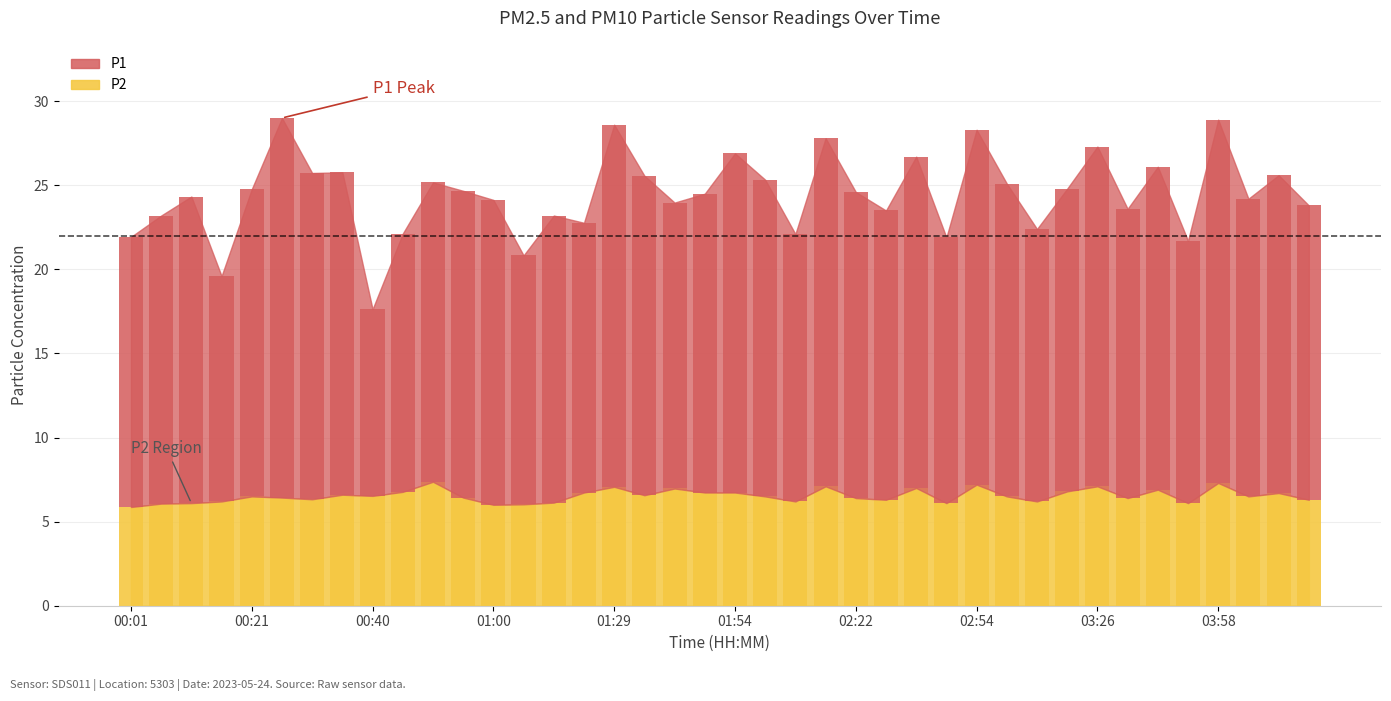

At 01:46, list the series in order from largest to smallest.

P1, P2